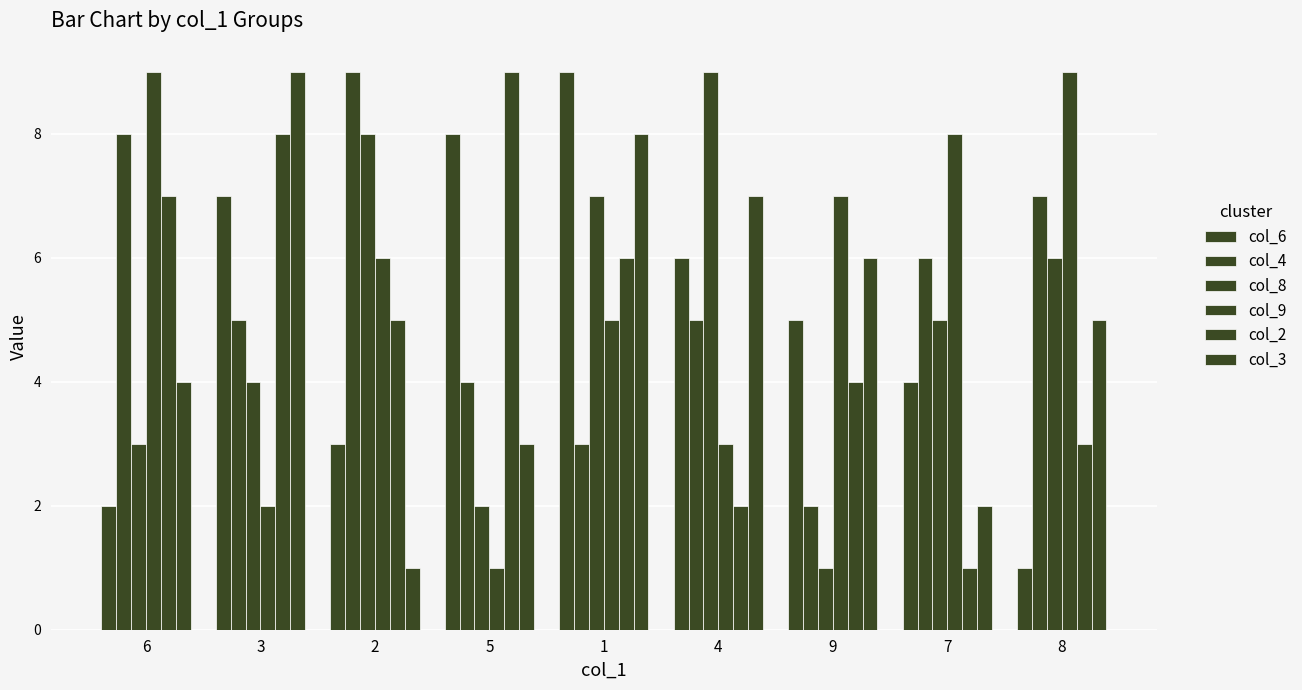

At which category is the sum across all series the highest?

1